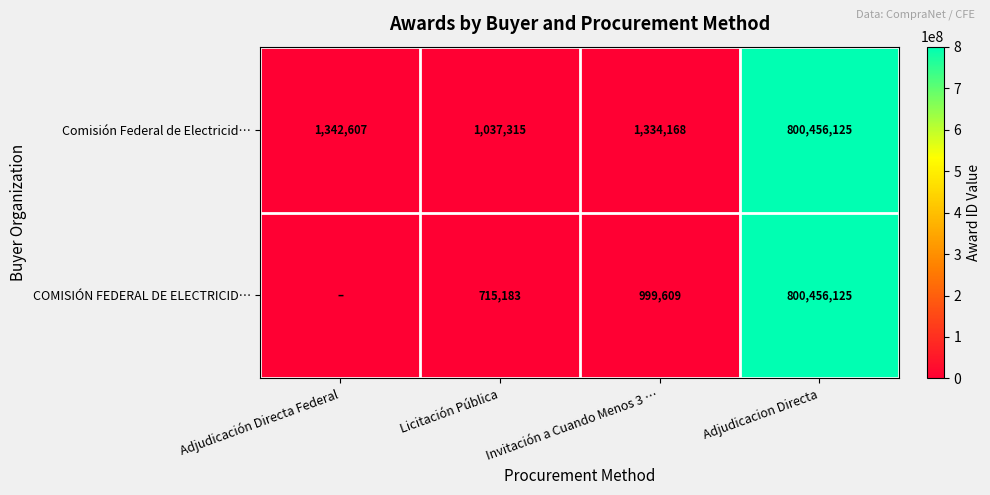

Is it true that COMISIÓN FEDERAL DE ELECTRICID… equals 545845 at Invitación a Cuando Menos 3 …?

False